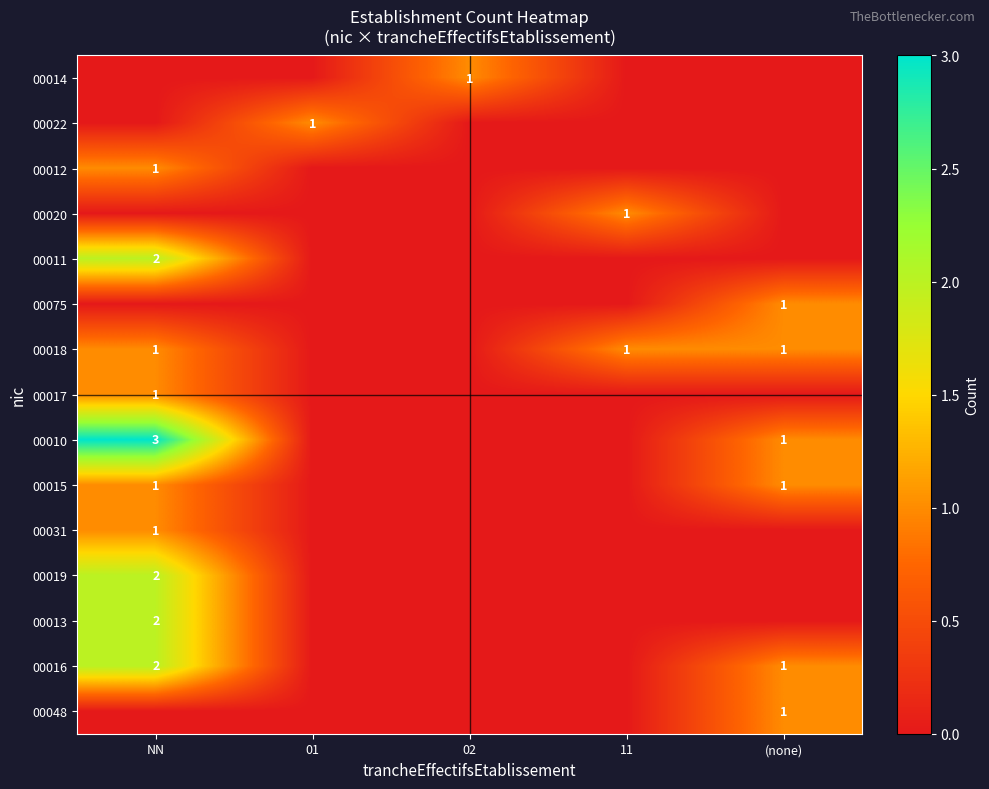

The 00018 series shows 1 at 11. True or false?

True